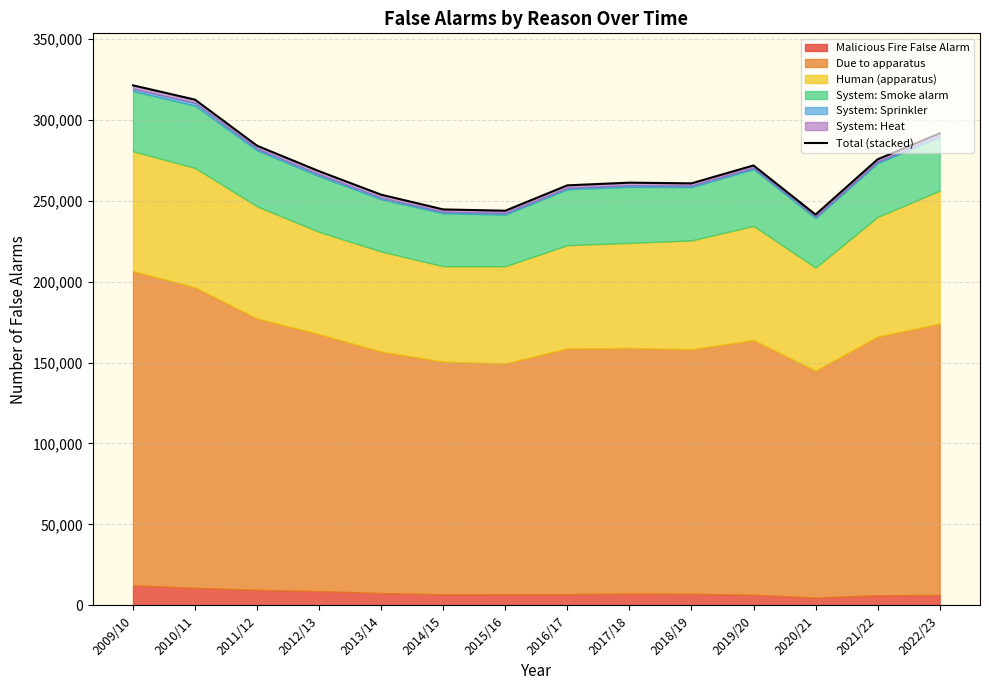

Reading left to right, transcribe all the data shown in this chart.

321218	312371	283907	268168	253664	244570	243780	259453	261106	260677	271741	241386	275524	291588